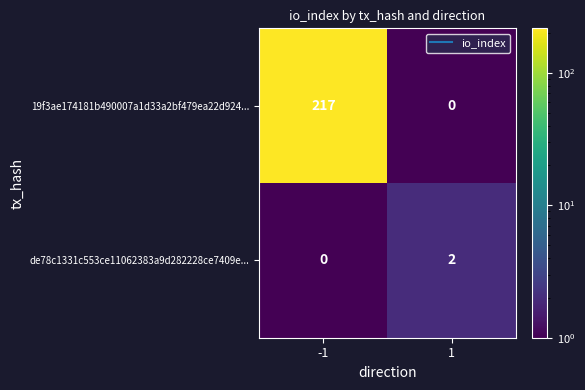

Which series changed the most between -1 and 1?

19f3ae174181b490007a1d33a2bf479ea22d924...